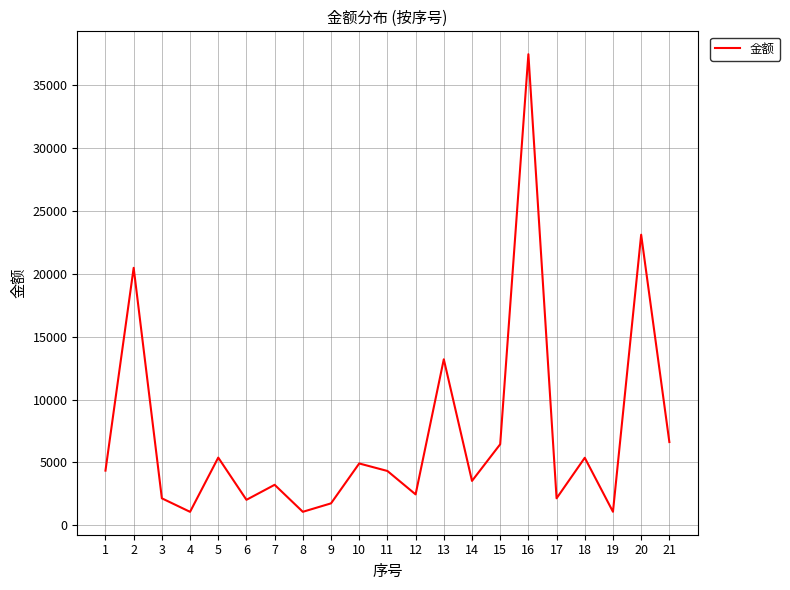

Approximately how many times larger is the value at 21 compared to 14?

1.9